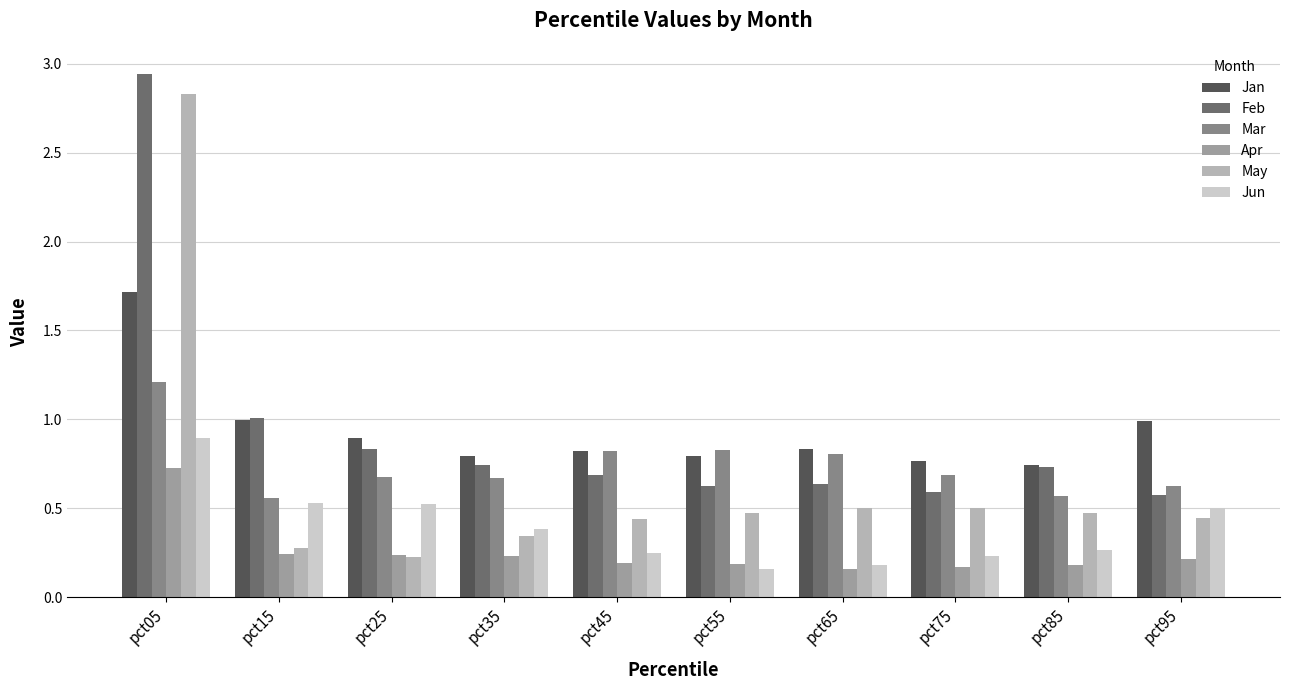

Reading left to right, list all the values displayed in this chart.

Jan: 1.7	1.0	0.9	0.8	0.8	0.8	0.8	0.8	0.7	1.0
Feb: 2.9	1.0	0.8	0.7	0.7	0.6	0.6	0.6	0.7	0.6
Mar: 1.2	0.6	0.7	0.7	0.8	0.8	0.8	0.7	0.6	0.6
Apr: 0.7	0.2	0.2	0.2	0.2	0.2	0.2	0.2	0.2	0.2
May: 2.8	0.3	0.2	0.3	0.4	0.5	0.5	0.5	0.5	0.4
Jun: 0.9	0.5	0.5	0.4	0.3	0.2	0.2	0.2	0.3	0.5